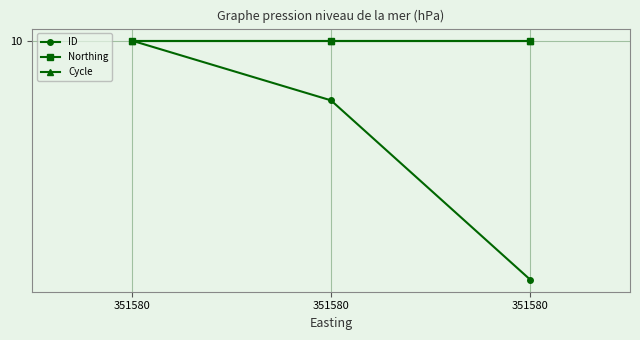

At how many categories does at least one series exceed 9?

3